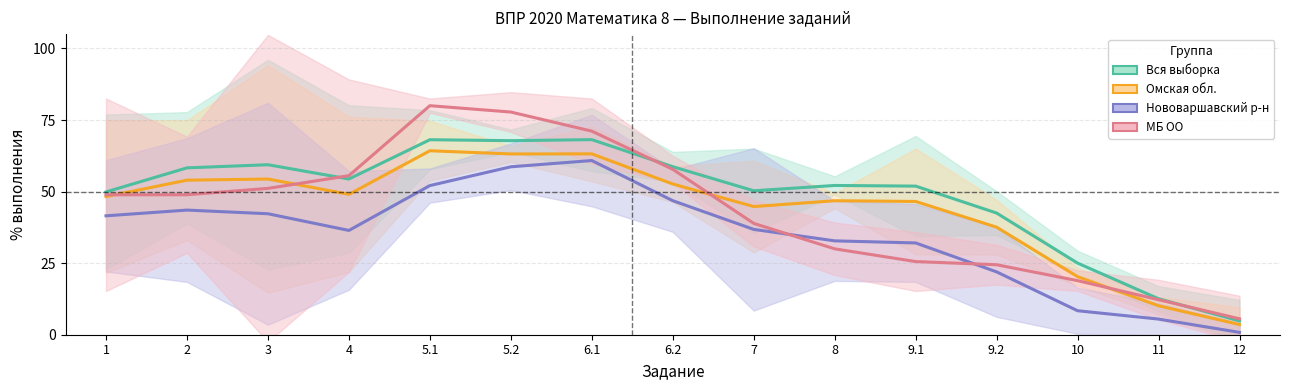

Reading left to right, what are all the values shown in this chart?

Вся выборка: 1=49.9	2=58.3	3=59.4	4=54.4	5.1=68.1	5.2=67.8	6.1=68.1	6.2=58.7	7=50.3	8=52.1	9.1=51.9	9.2=42.5	10=25.0	11=12.6	12=4.8
Омская обл.: 1=48.3	2=54.0	3=54.4	4=49.0	5.1=64.3	5.2=63.1	6.1=63.2	6.2=52.6	7=44.8	8=46.8	9.1=46.5	9.2=37.6	10=20.3	11=10.1	12=3.5
Нововаршавский р-н: 1=41.5	2=43.5	3=42.3	4=36.4	5.1=52.1	5.2=58.7	6.1=60.8	6.2=46.8	7=36.8	8=32.8	9.1=32.1	9.2=21.9	10=8.4	11=5.5	12=0.8
МБ ОО: 1=48.9	2=48.9	3=51.1	4=55.6	5.1=80.0	5.2=77.8	6.1=71.1	6.2=57.8	7=38.9	8=30.0	9.1=25.6	9.2=24.4	10=18.9	11=12.2	12=5.6